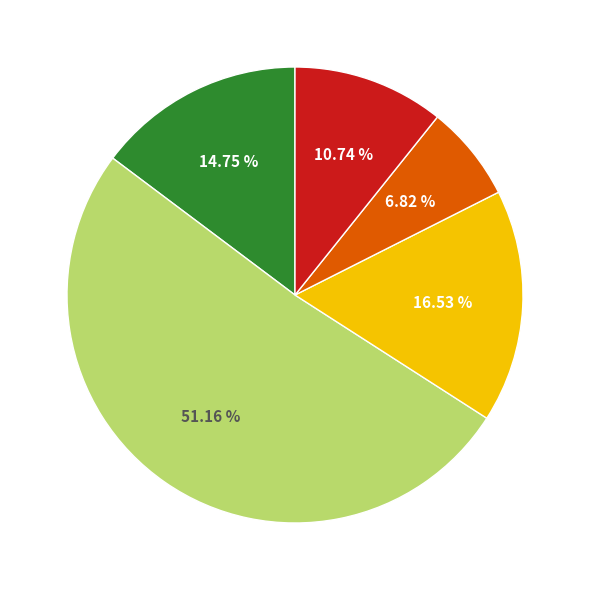

How many segments does this pie chart have?

5